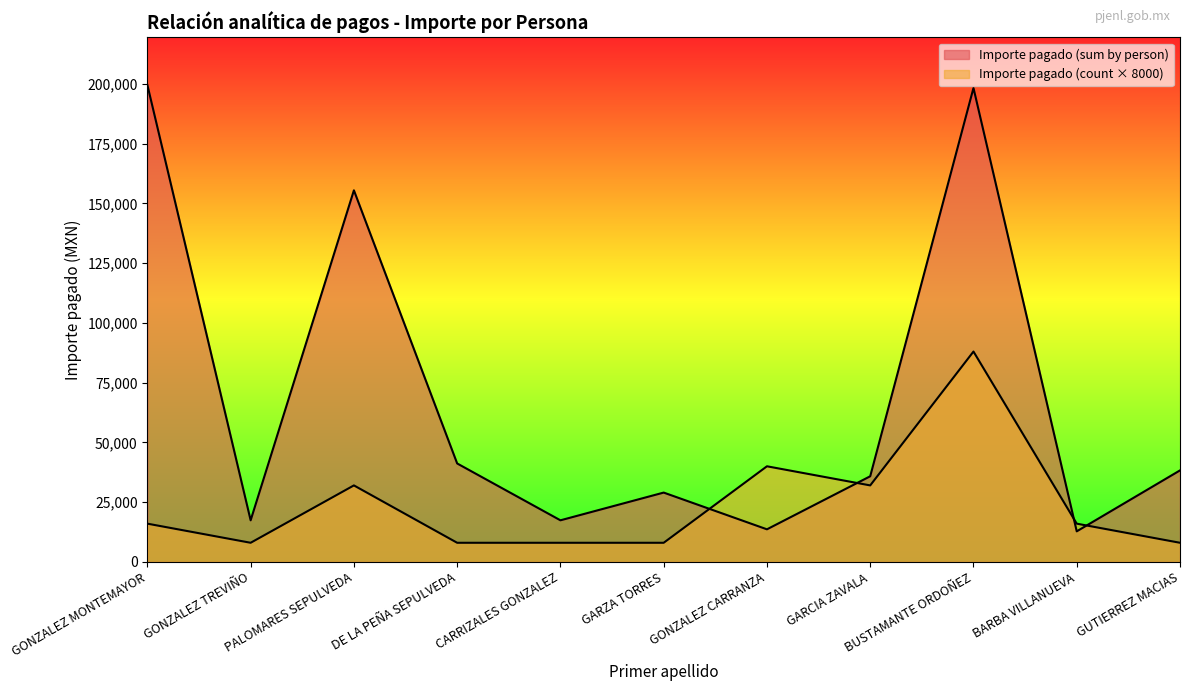

What is the label of the 9th point from the left?

BUSTAMANTE ORDOÑEZ